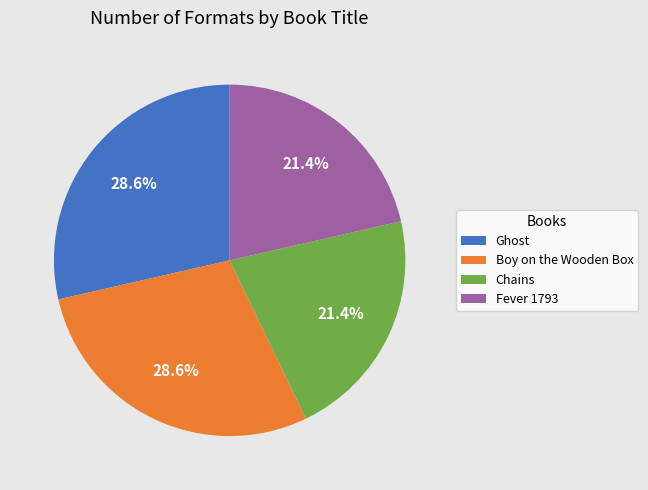

How much of the chart is everything except Chains?

78.6%